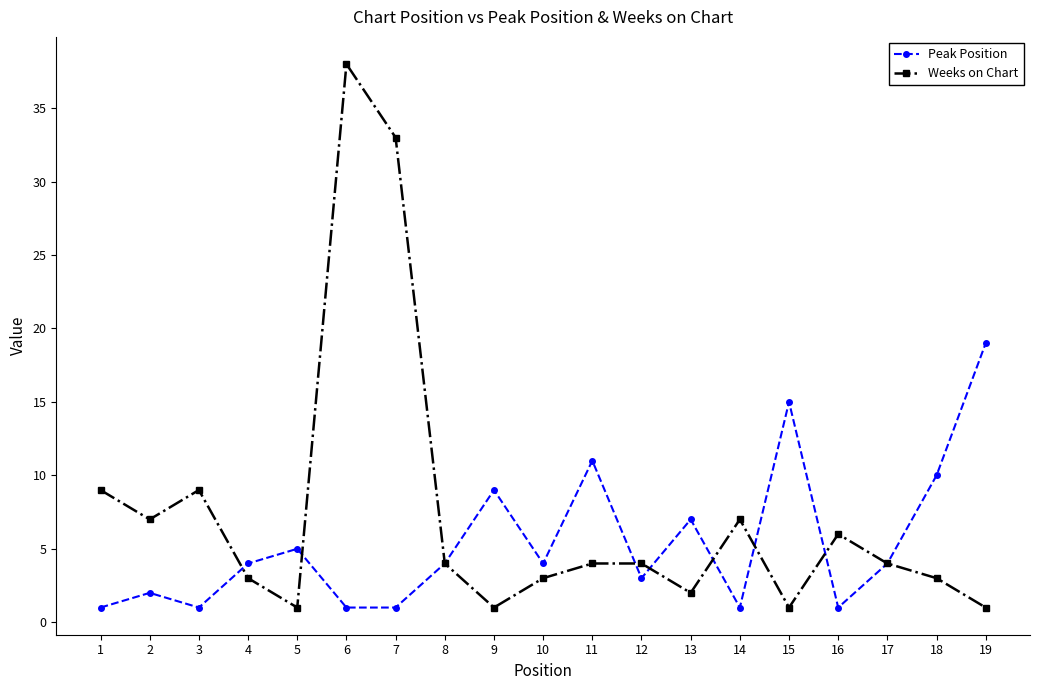

Which label corresponds to the largest value in the chart?

6